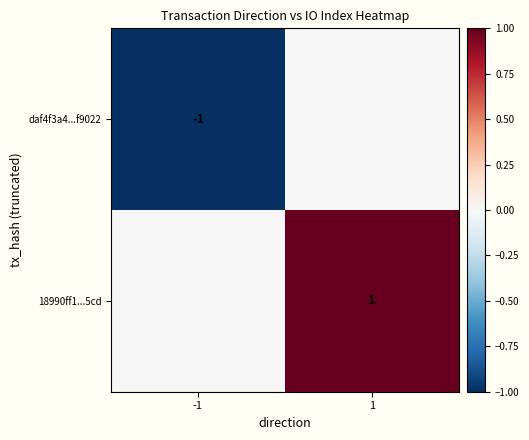

Is it true that daf4f3a4...f9022 equals -1 at -1?

True